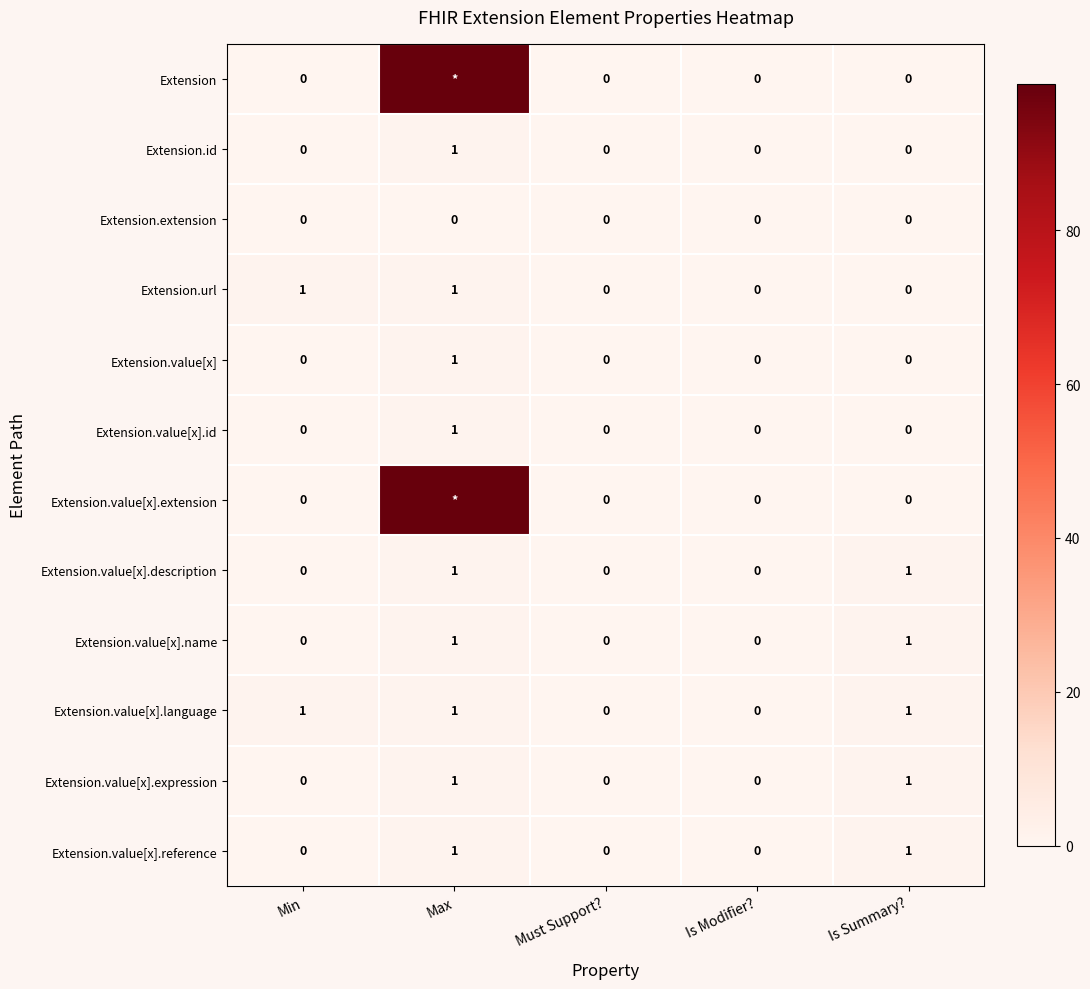

The value of Extension.value[x].expression at Is Modifier? is 0. True or false?

True